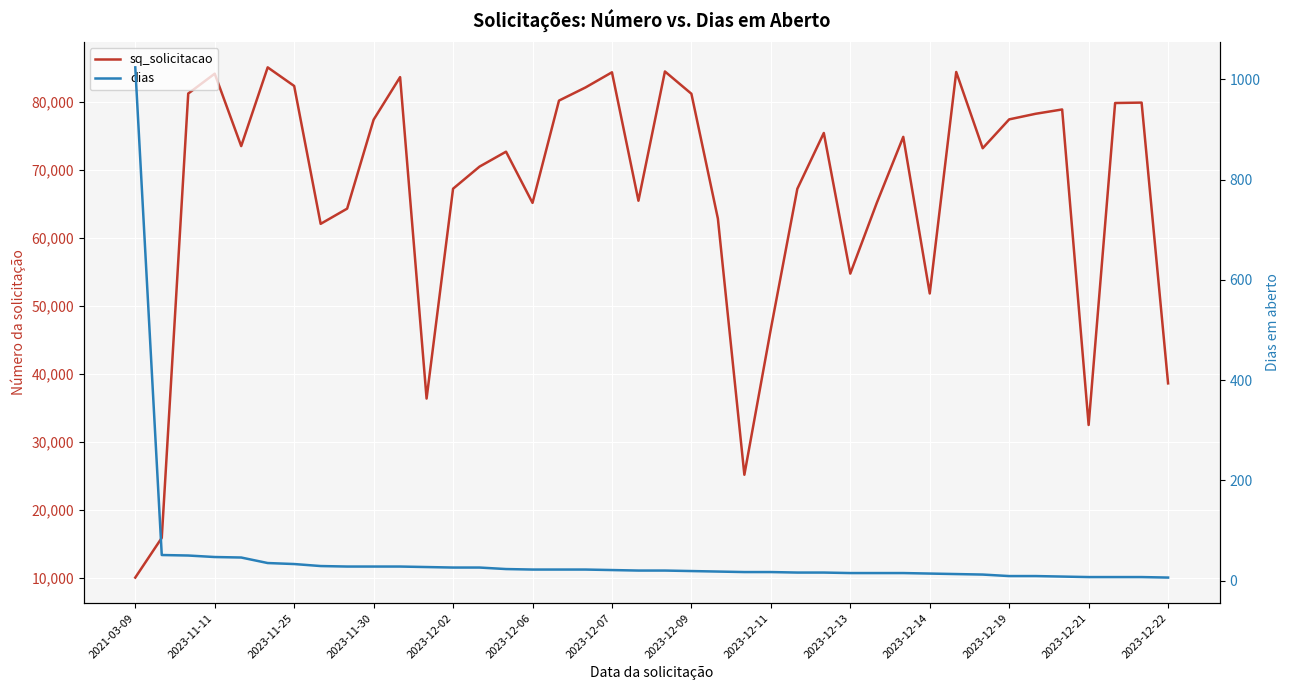

What is the total value across all series at 20?

84541